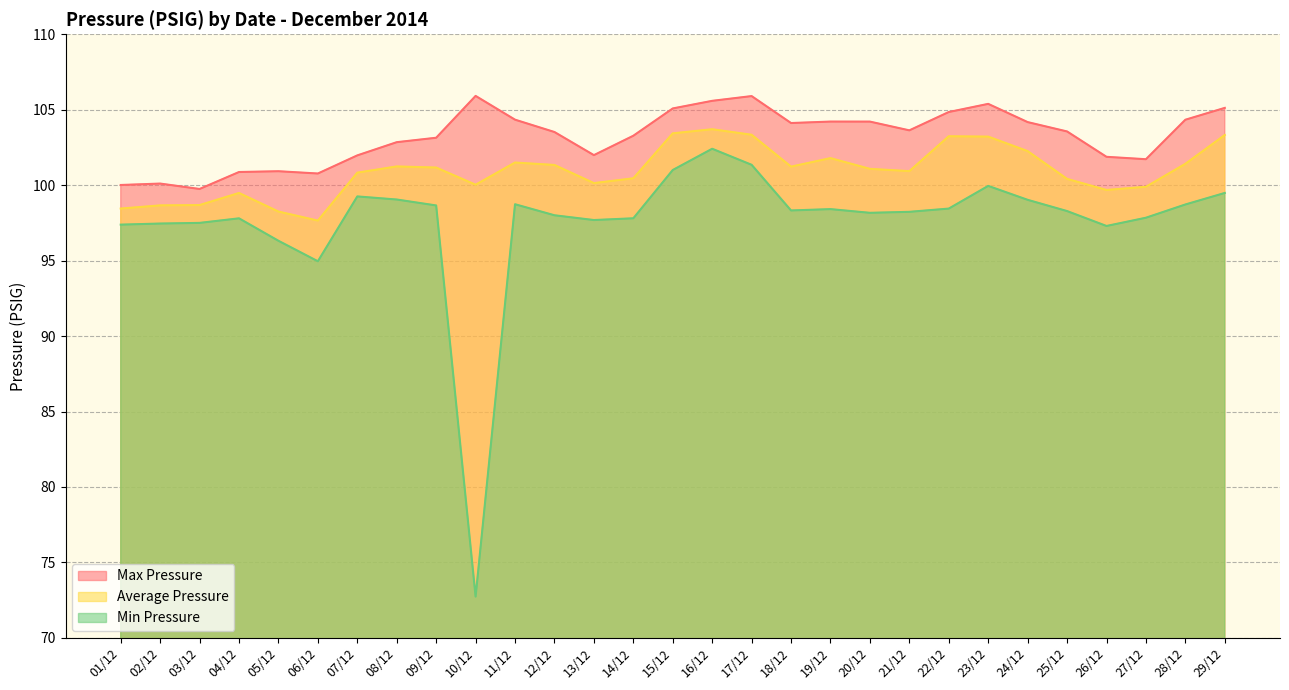

In Max Pressure, how many points are higher than both neighbors (excluding endpoints)?

6